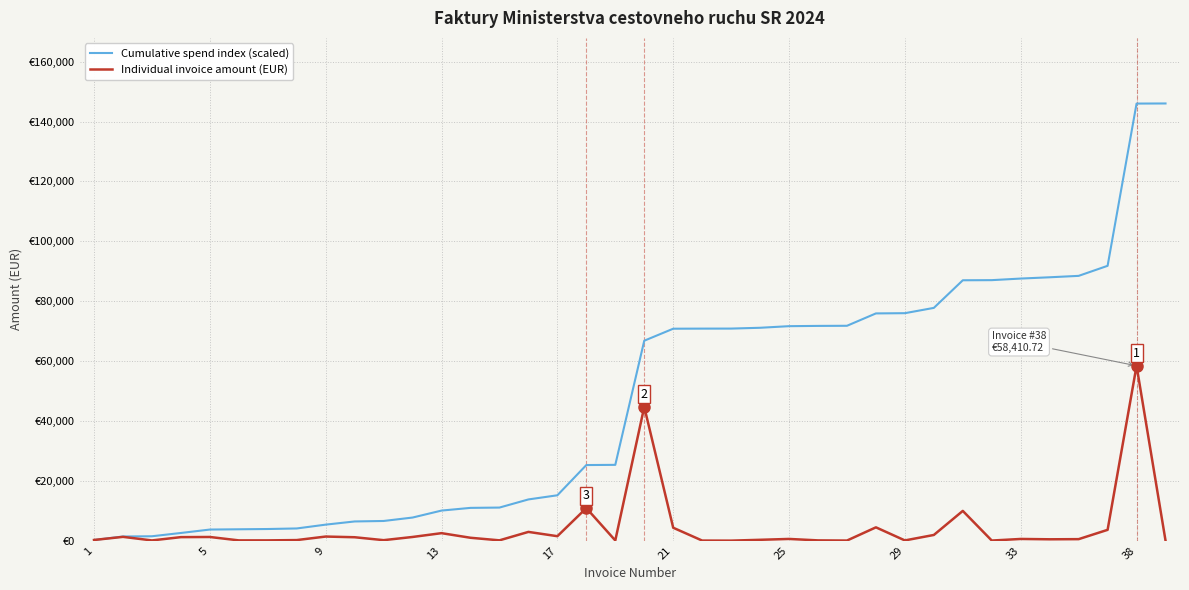

What are all the series names shown in the legend?

Cumulative spend index (scaled), Individual invoice amount (EUR)